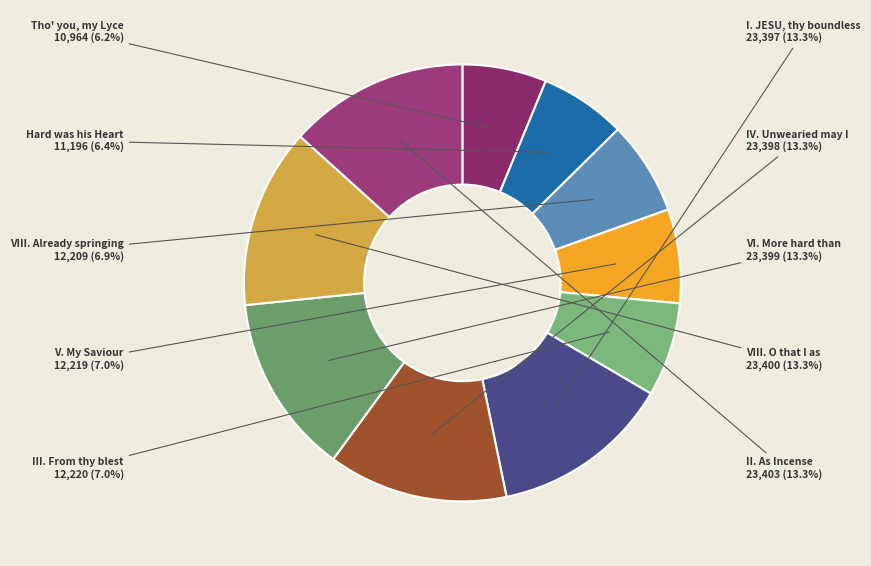

Combined, what portion of the pie is III. From thy blest and I. JESU, thy boundless?

20.3%